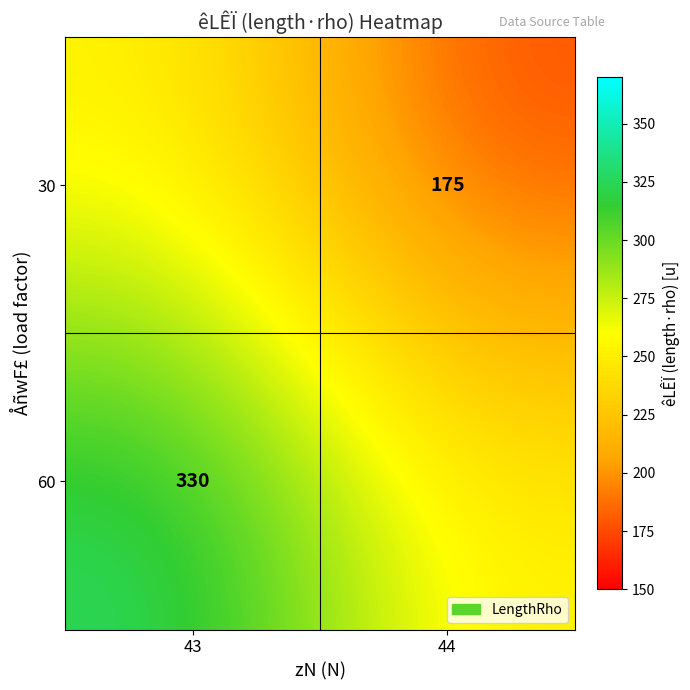

Which has a higher value, 43 or 44?

43